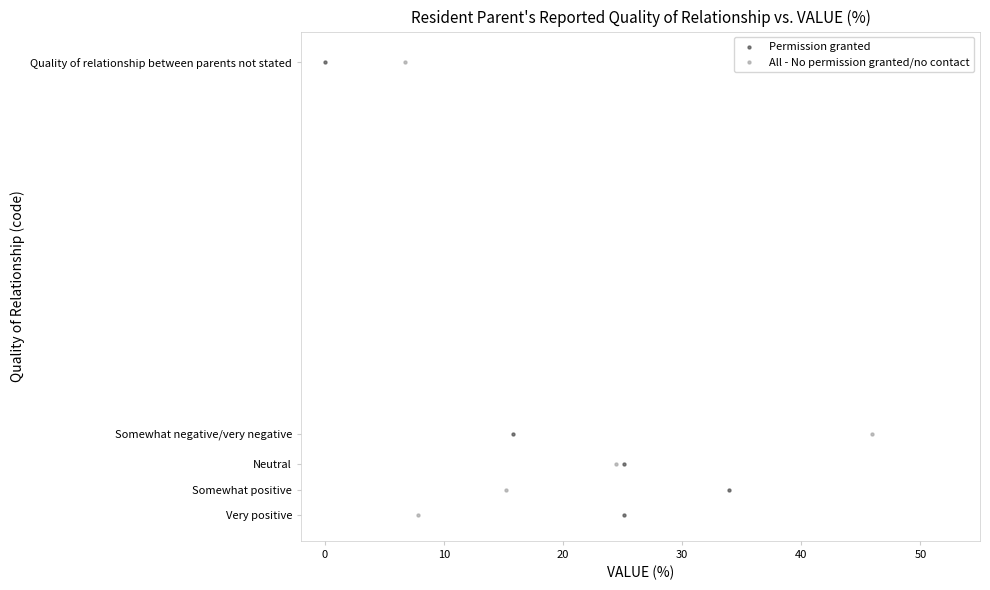

What are all the series names shown in the legend?

Permission granted, All - No permission granted/no contact